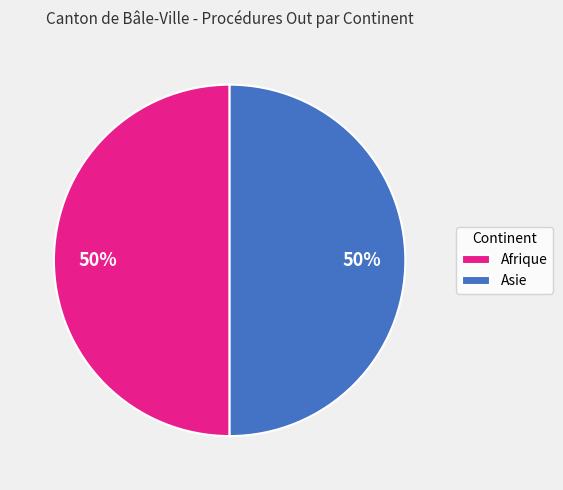

What is the ratio of the value at Asie to the value at Afrique?

1.0